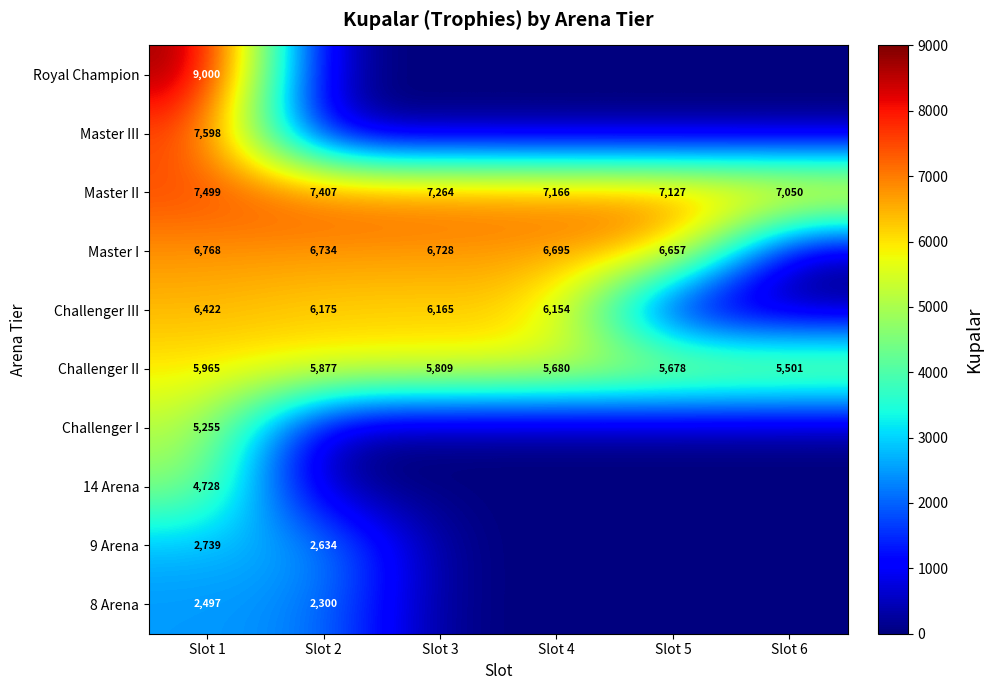

Is it true that 9 Arena equals 2634 at Slot 2?

True